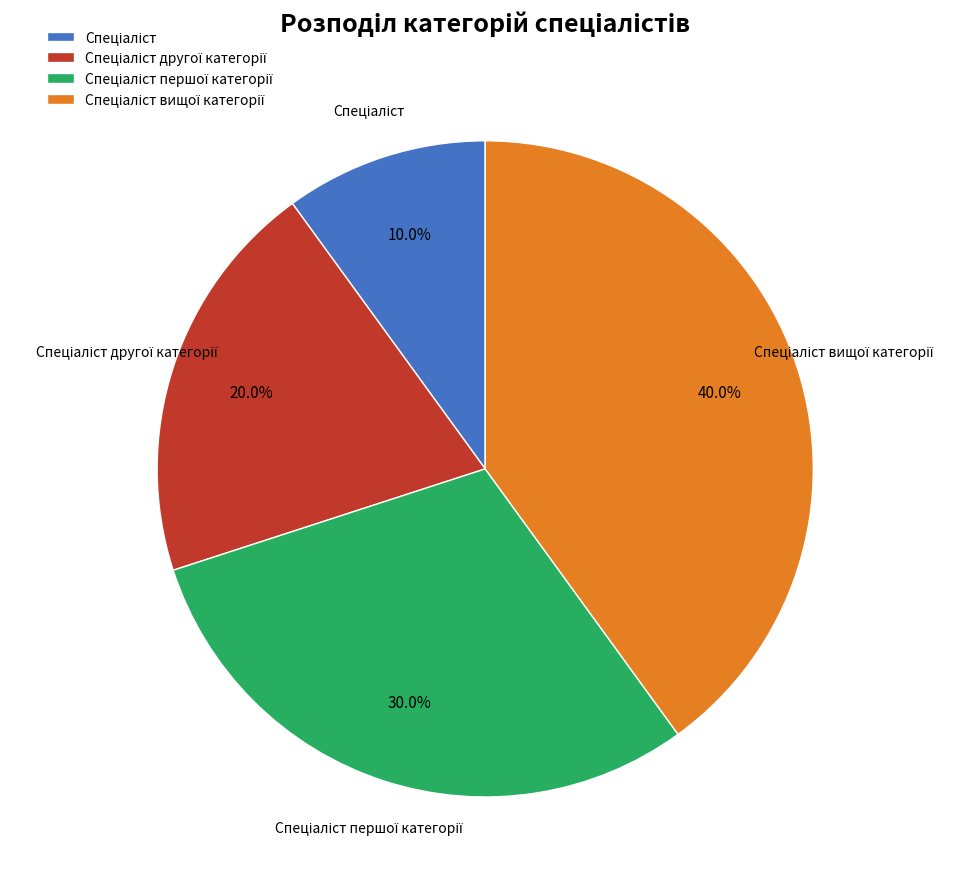

Is there a majority slice in this chart?

No